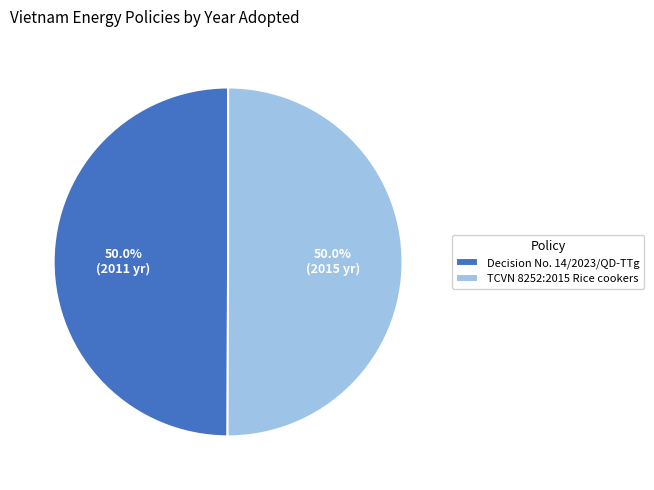

What percentage is NOT represented by TCVN 8252:2015 Rice cookers?

50.0%